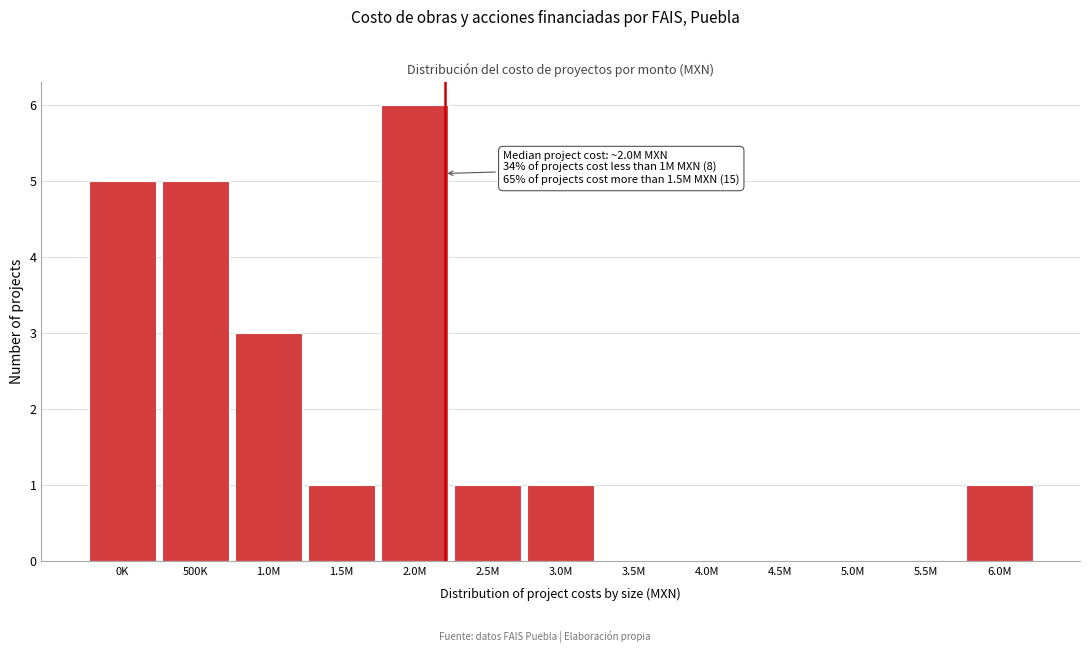

Reading left to right, extract all data points from this chart.

0K=5	500K=5	1.0M=3	1.5M=1	2.0M=6	2.5M=1	3.0M=1	3.5M=0	4.0M=0	4.5M=0	5.0M=0	5.5M=0	6.0M=1